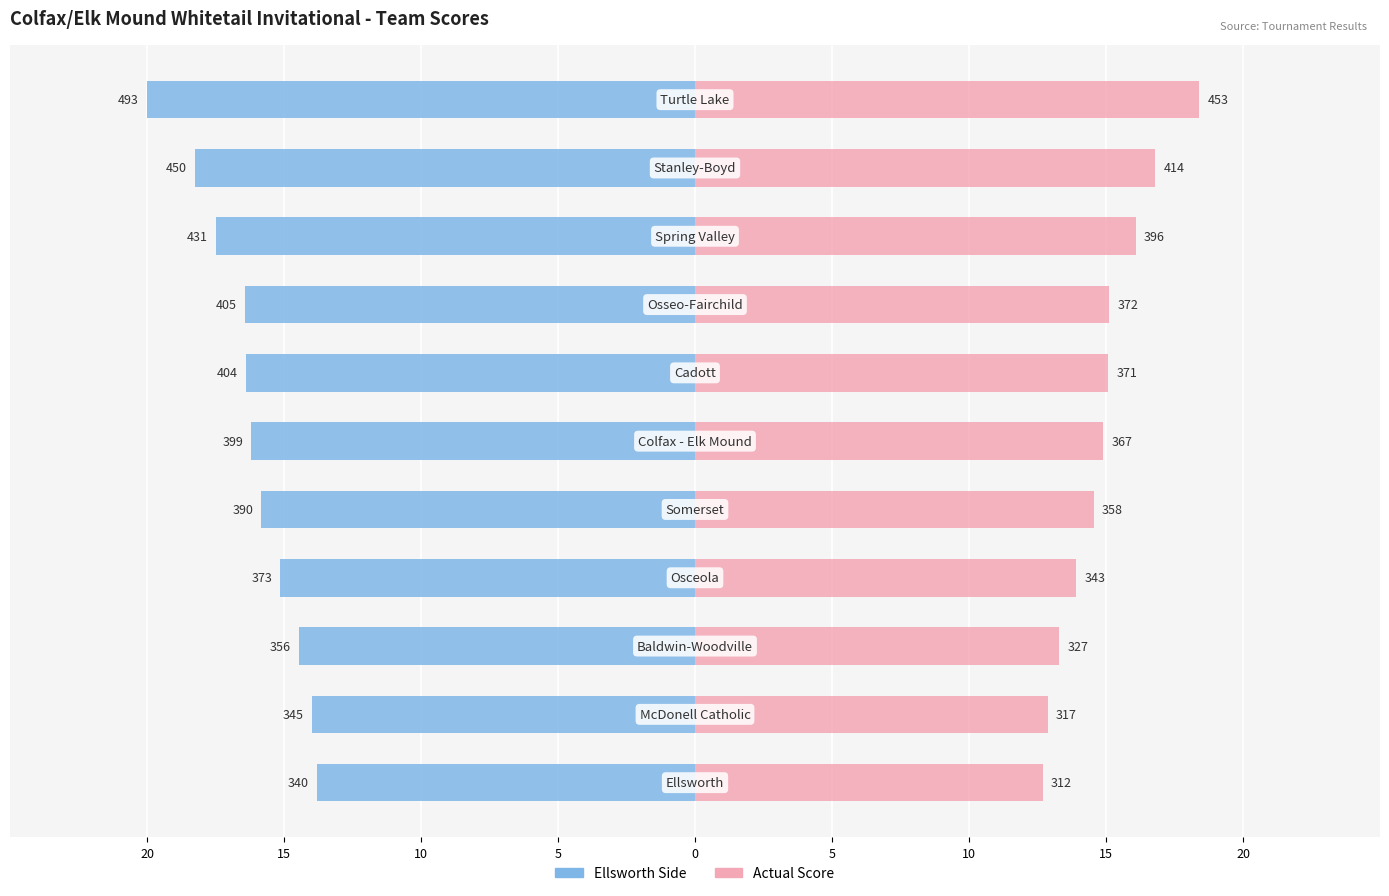

Does the chart contain any negative values?

Yes